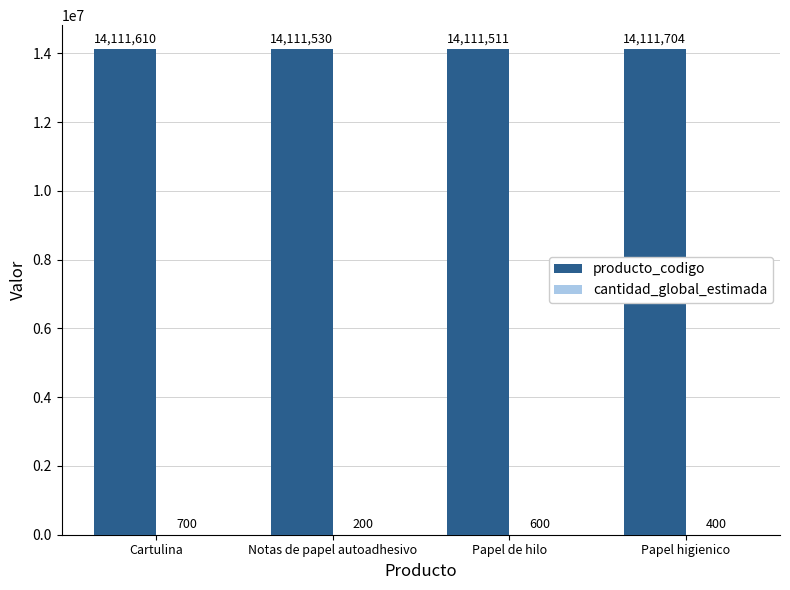

What is the sum of all producto_codigo values?

56446355